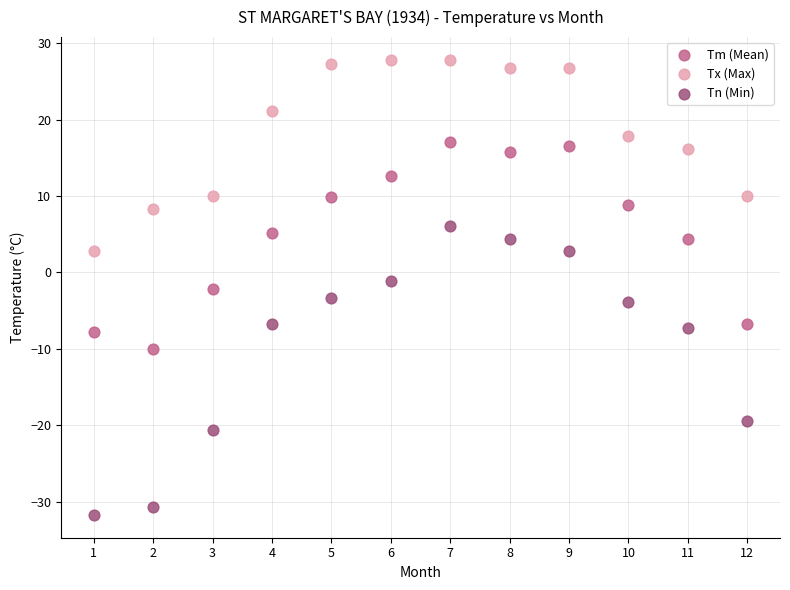

Which series has the largest Y range (max minus min)?

Tn (Min)